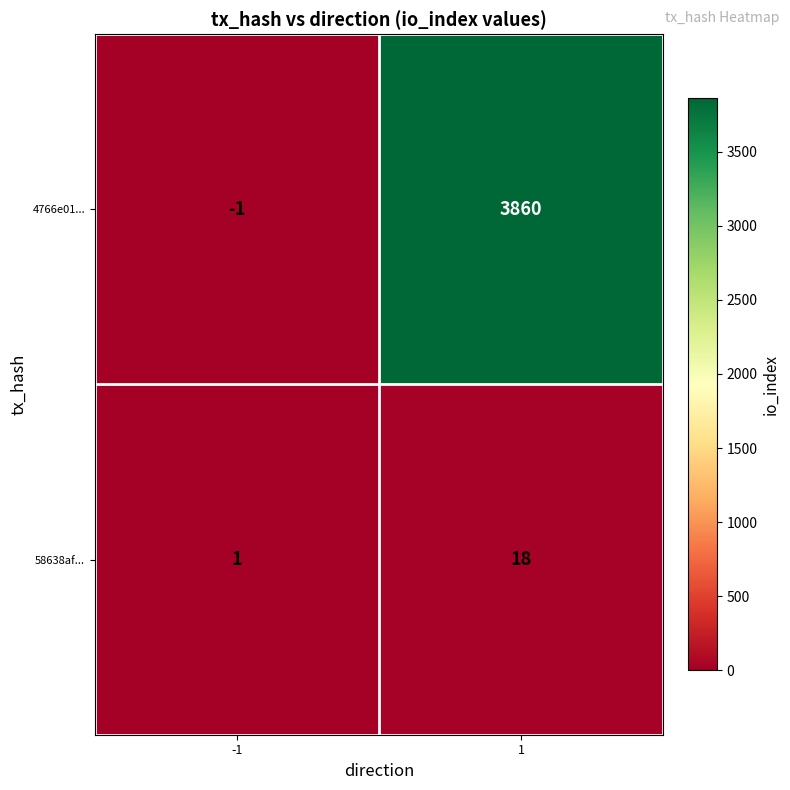

Which series has the largest total across all categories?

4766e01...